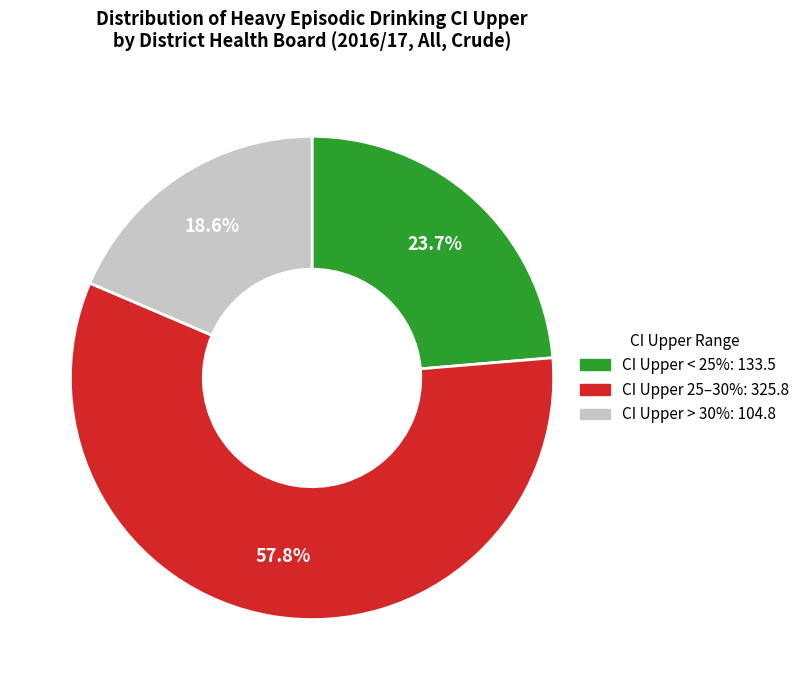

To the nearest percent, what is the average slice percentage?

33%